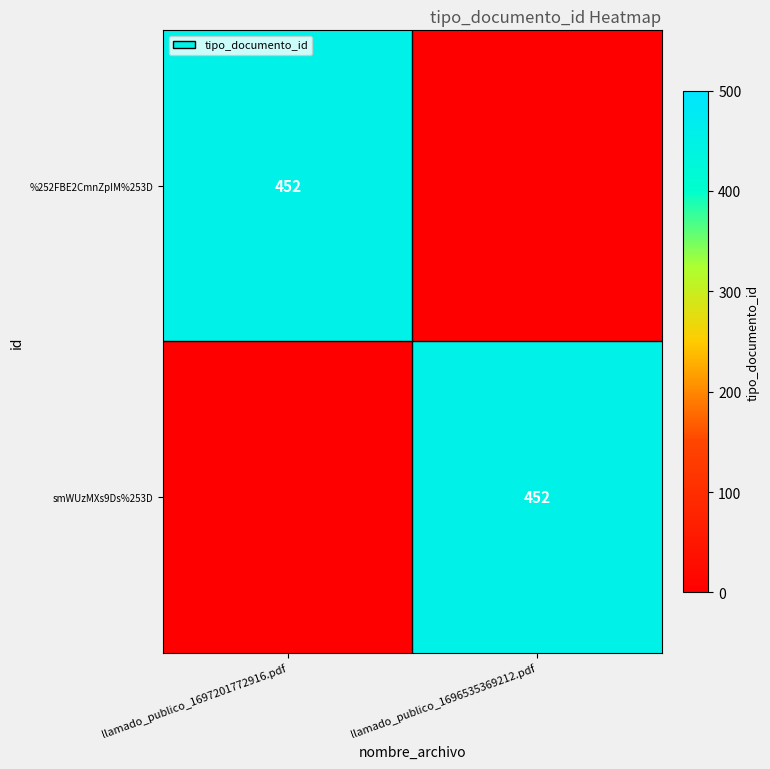

The %252FBE2CmnZpIM%253D series shows 452 at llamado_publico_1697201772916.pdf. True or false?

True